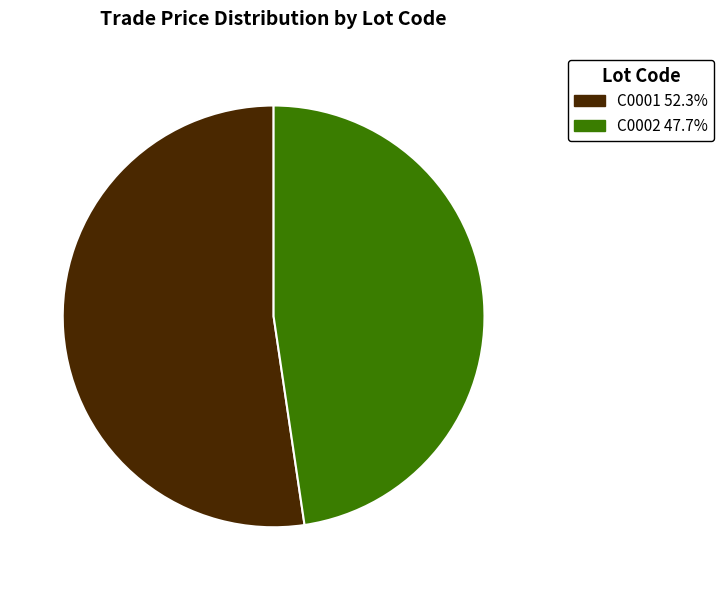

Do C0001 and C0002 together represent more than half of the pie?

Yes